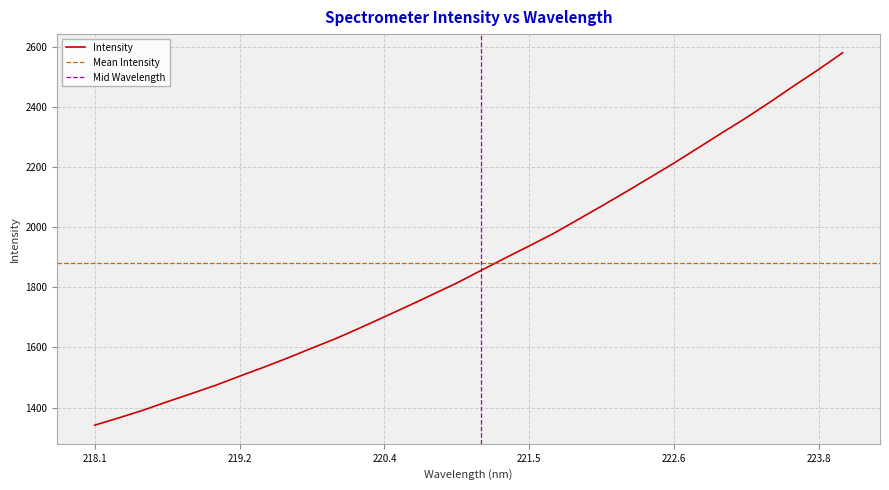

What is the label of the 12th point from the left?

220.1623